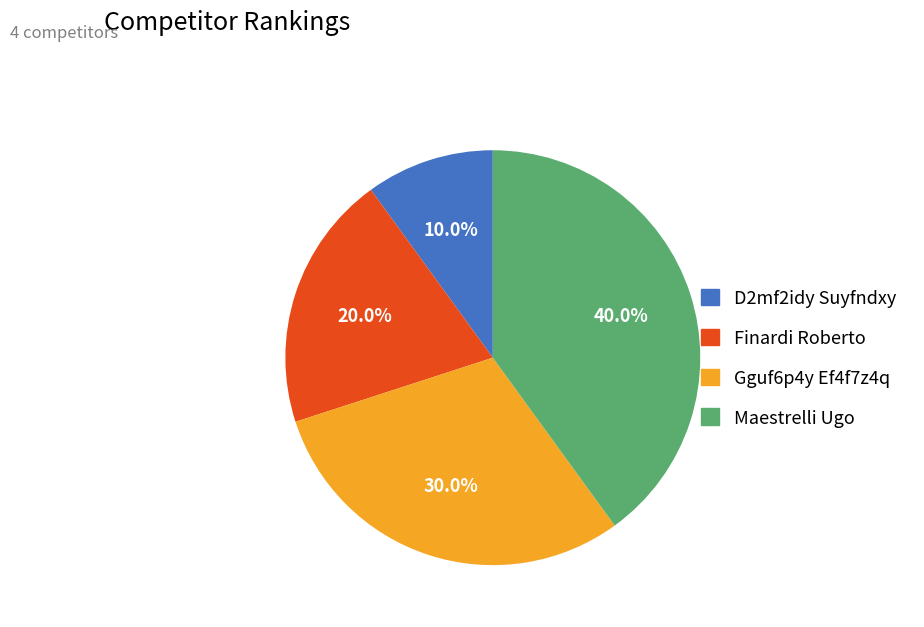

To the nearest percent, what is the difference between the Gguf6p4y Ef4f7z4q and Finardi Roberto slice percentages?

10%